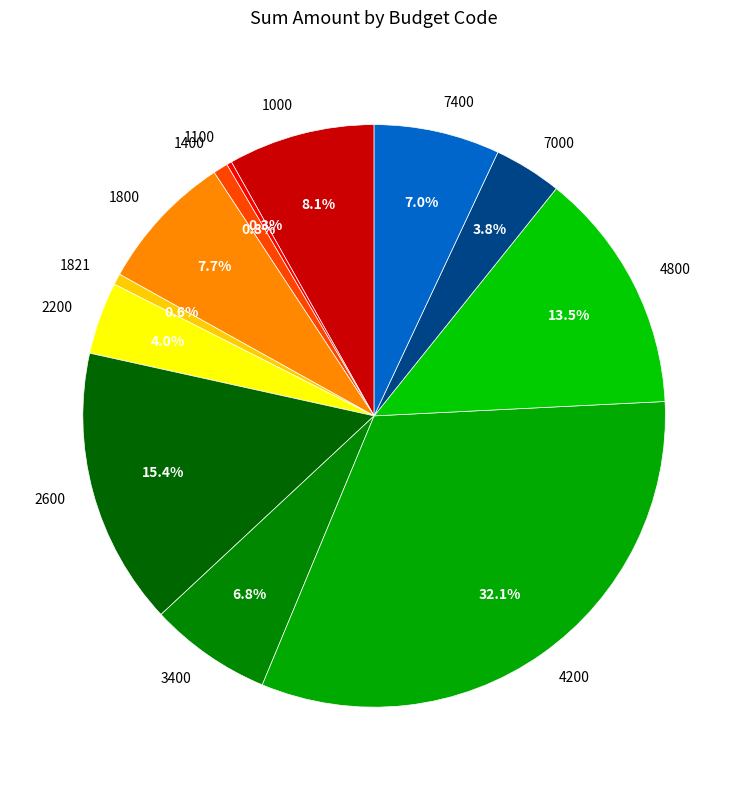

To the nearest percent, what portion does 1000 represent?

8%